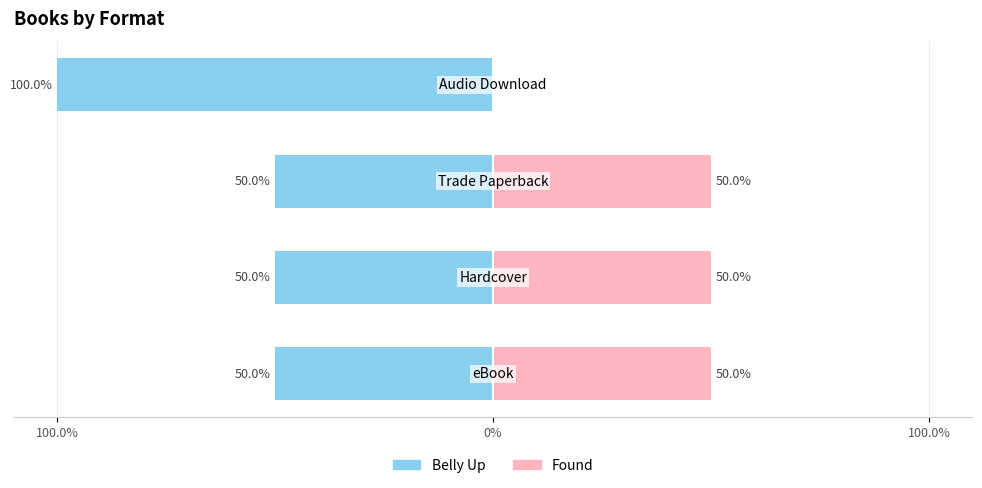

Which series changed the most between Hardcover and Audio Download?

Found